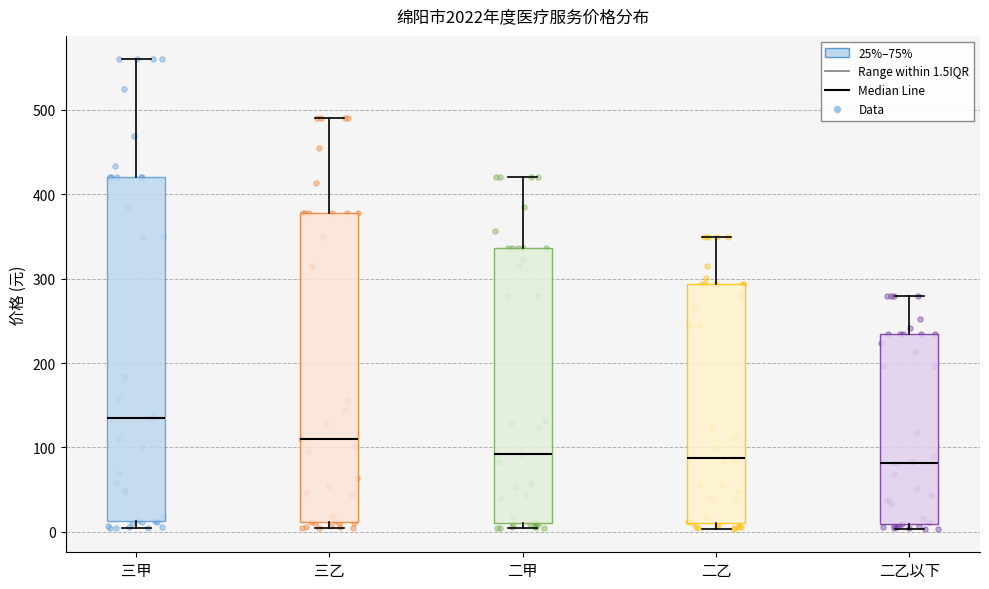

Reading left to right, transcribe this box plot: for each box, give where its median line is, the range the box spans, and where its two whiskers end, as read against the y-axis. The values are not printed on the chart, so give them approximately, as read against the axis.

三甲: median 140, box 10 to 420, whiskers 0 to 560
三乙: median 110, box 10 to 380, whiskers 0 to 490
二甲: median 90, box 10 to 340, whiskers 0 to 420
二乙: median 90, box 10 to 290, whiskers 0 to 350
二乙以下: median 80, box 10 to 240, whiskers 0 to 280